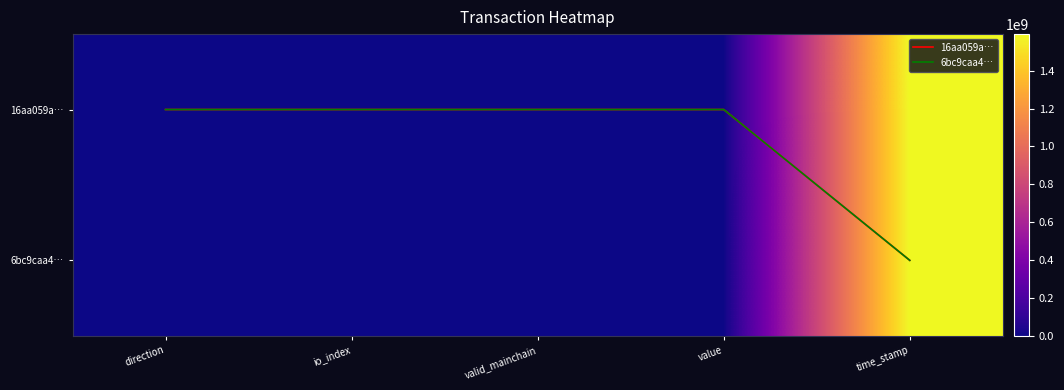

How many categories are shown in the chart?

5